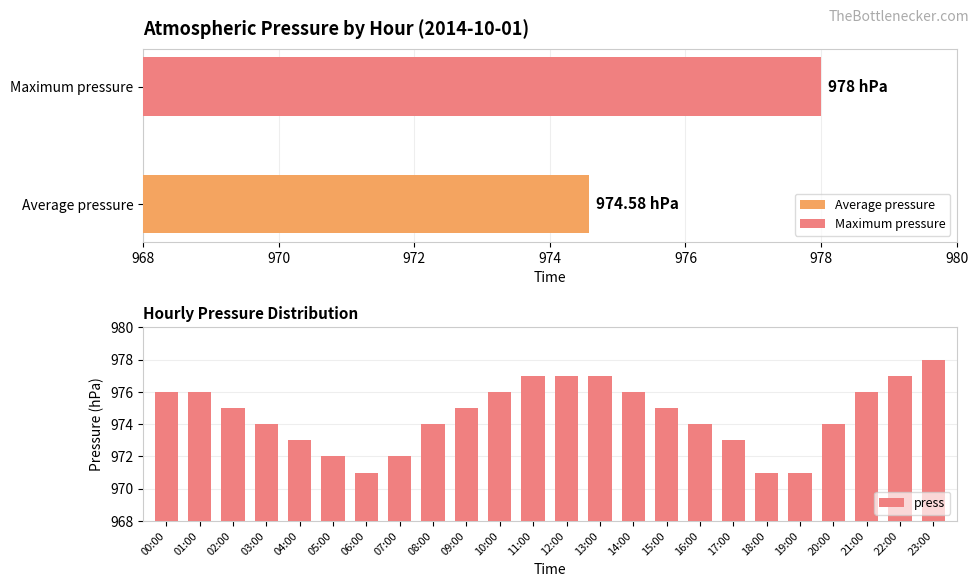

Reading left to right, transcribe all the data shown in this chart.

976	976	975	974	973	972	971	972	974	975	976	977	977	977	976	975	974	973	971	971	974	976	977	978